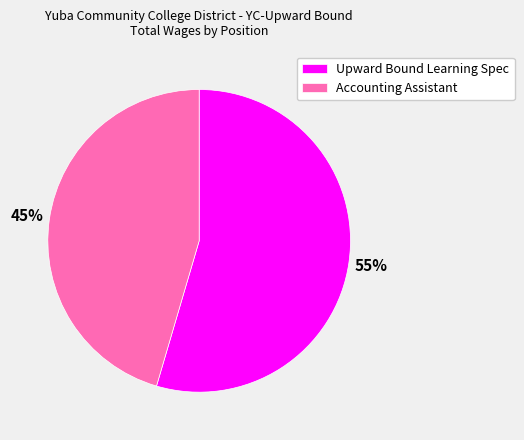

Do Accounting Assistant and Upward Bound Learning Spec together represent more than half of the pie?

Yes